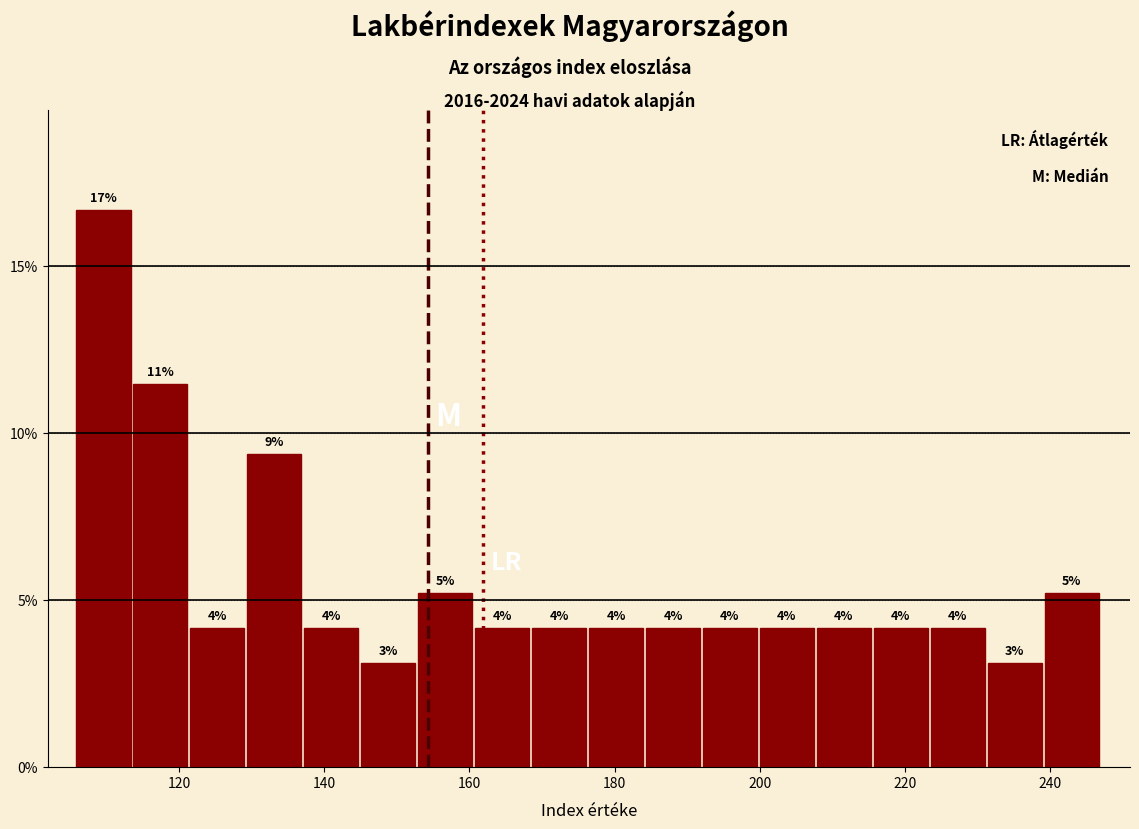

Read against the x-axis, roughly where is the centre of the tallest bar?

110